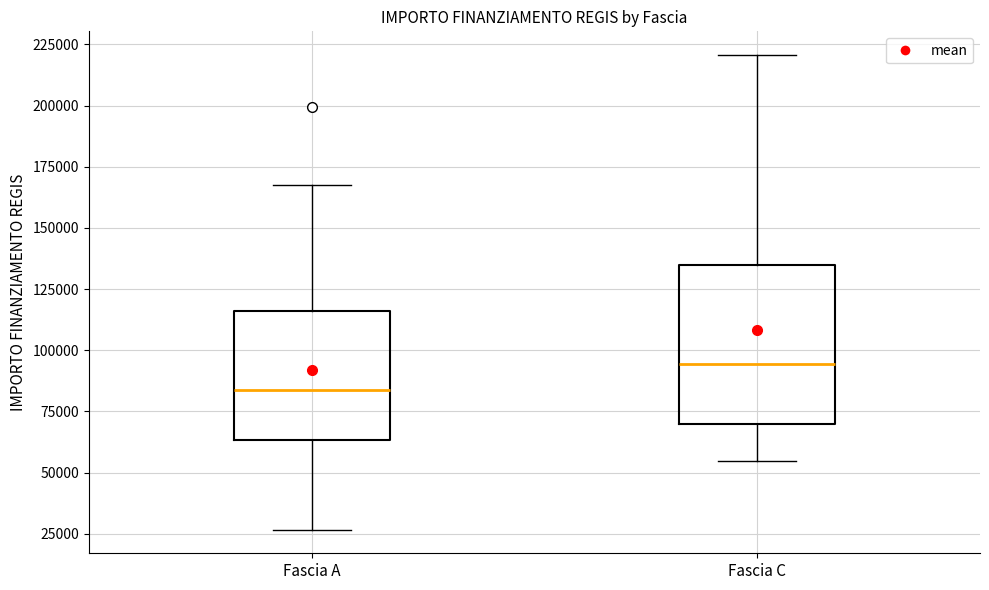

Which box's median line is the lowest?

Fascia A